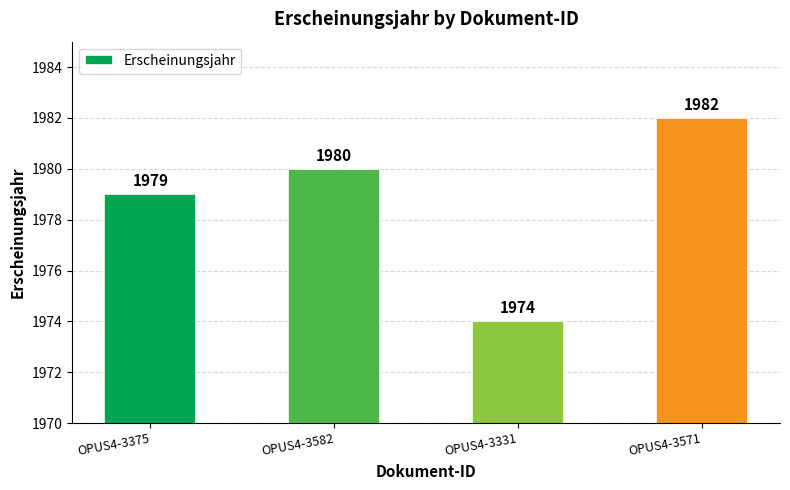

What is the greatest value displayed?

1982